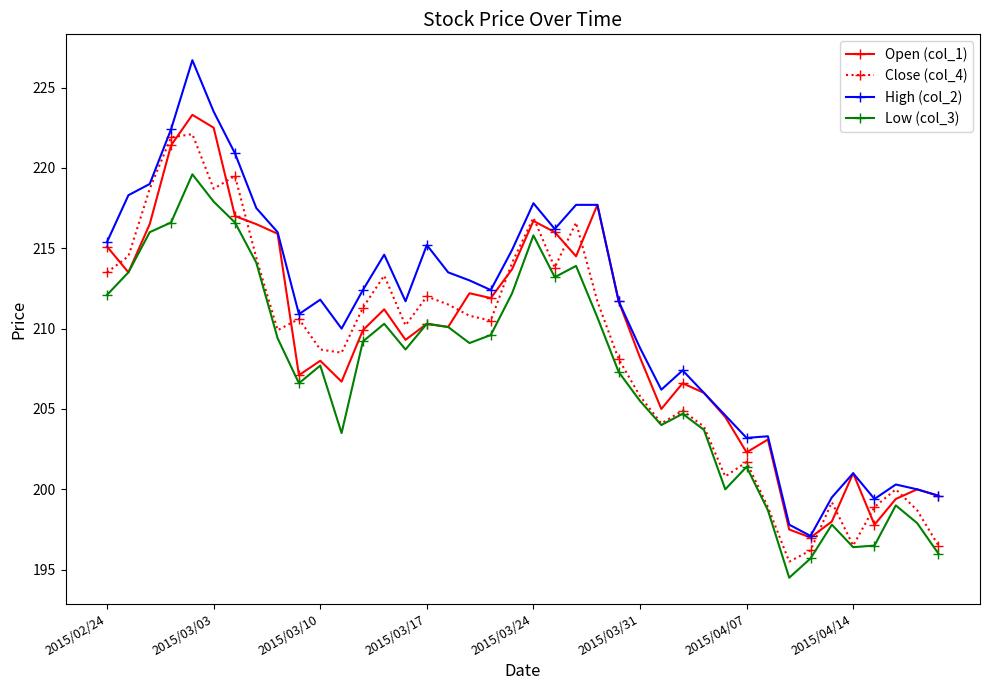

True or false: Low (col_3) and High (col_2) intersect in this chart.

False